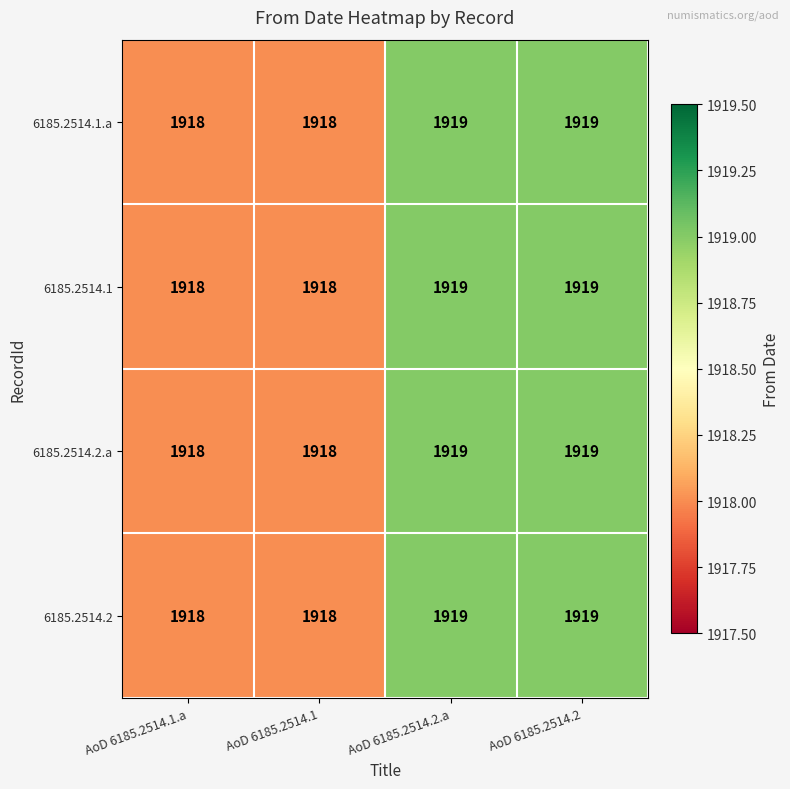

How many distinct data groups are displayed?

4